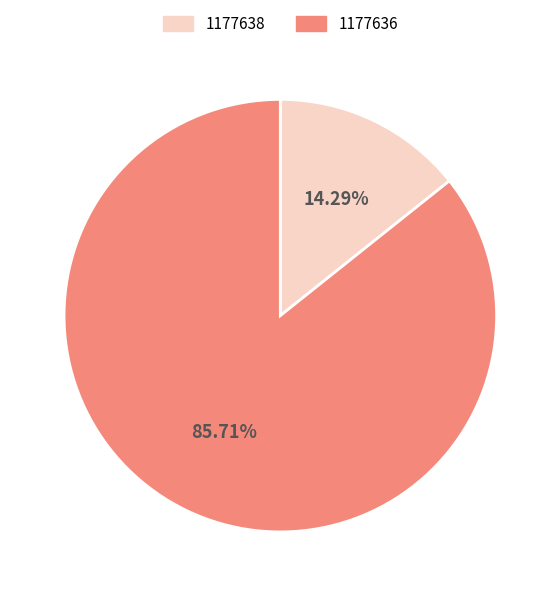

To the nearest percent, what percentage of the pie is 1177638?

14%